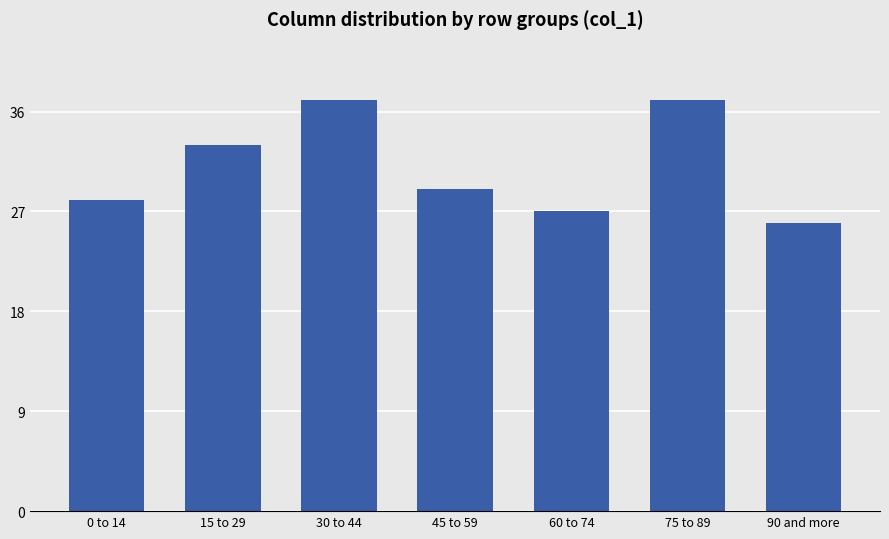

What is the label of the 2nd bar from the left?

15 to 29